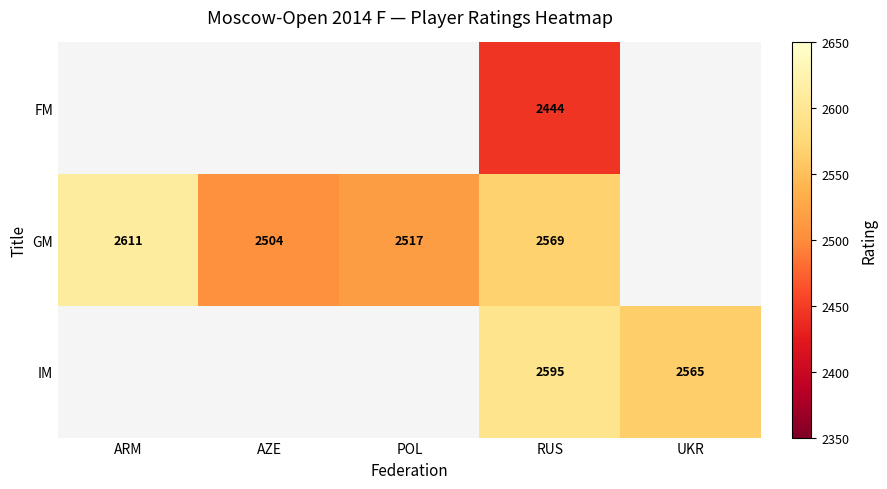

True or false: IM has a value of 4325 at UKR.

False